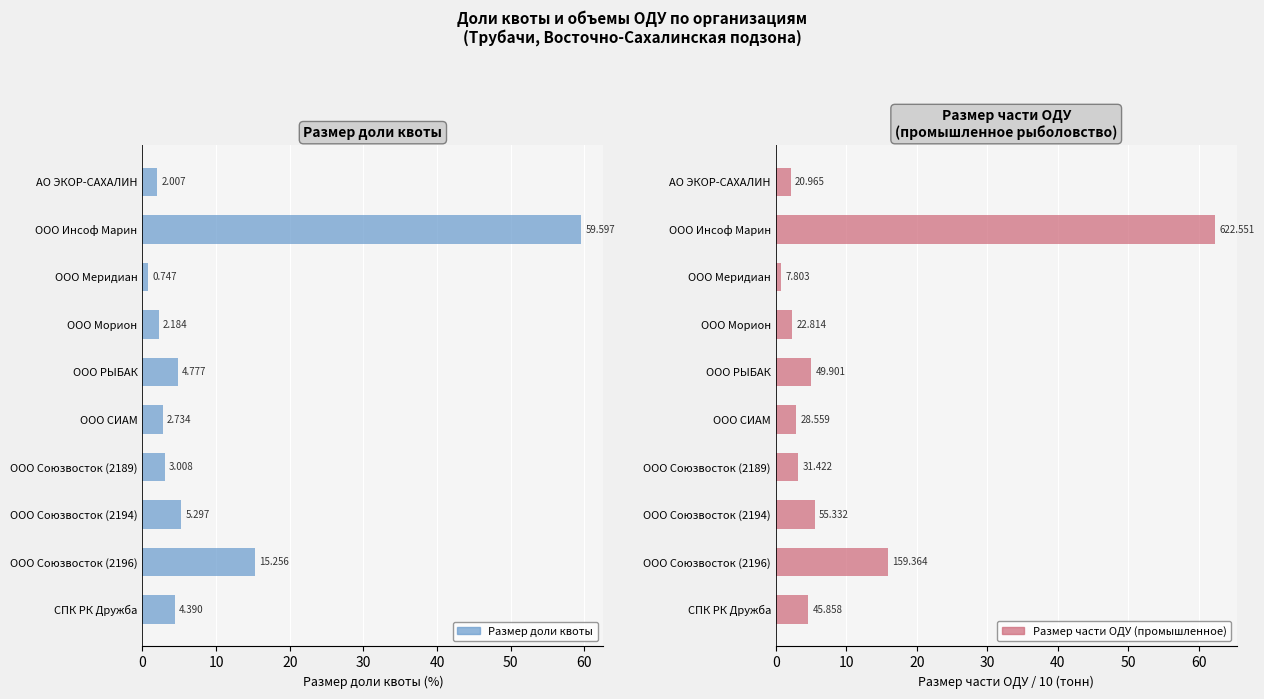

At how many categories does at least one series exceed 31?

1